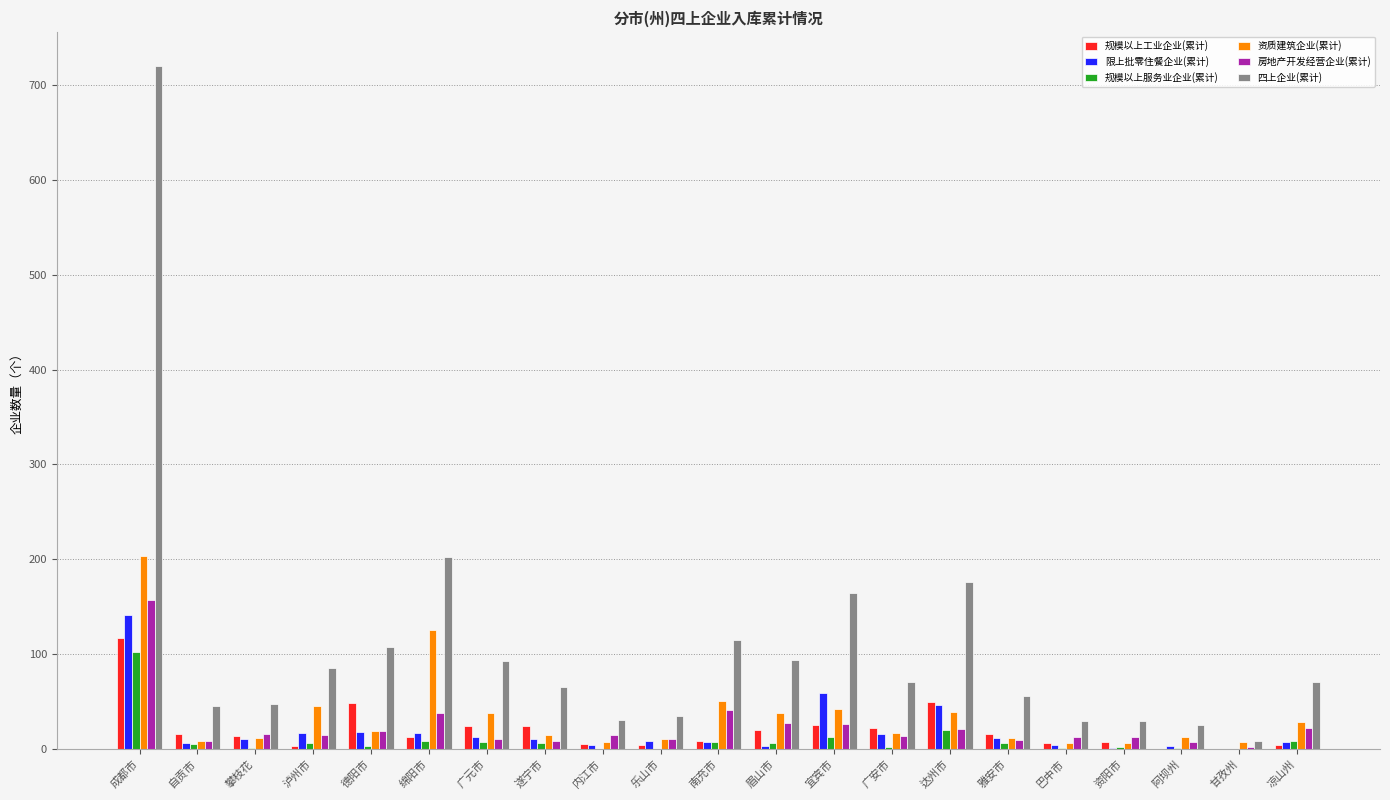

What is the difference between the 规模以上服务业企业(累计) values at 广安市 and 眉山市?

4